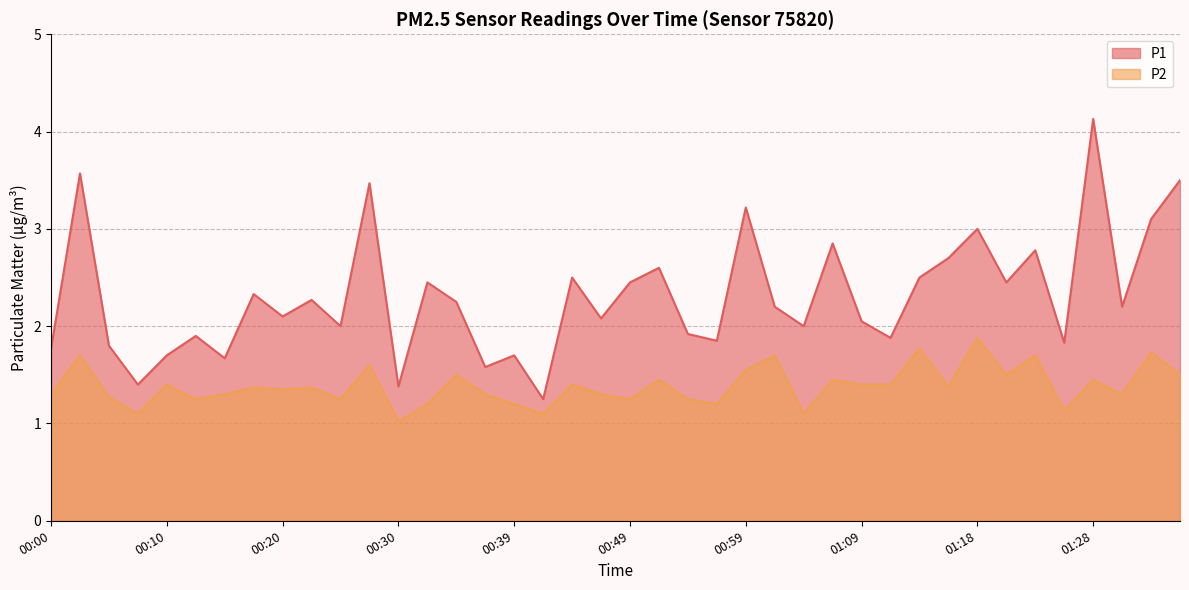

How many lines are shown in the chart?

2